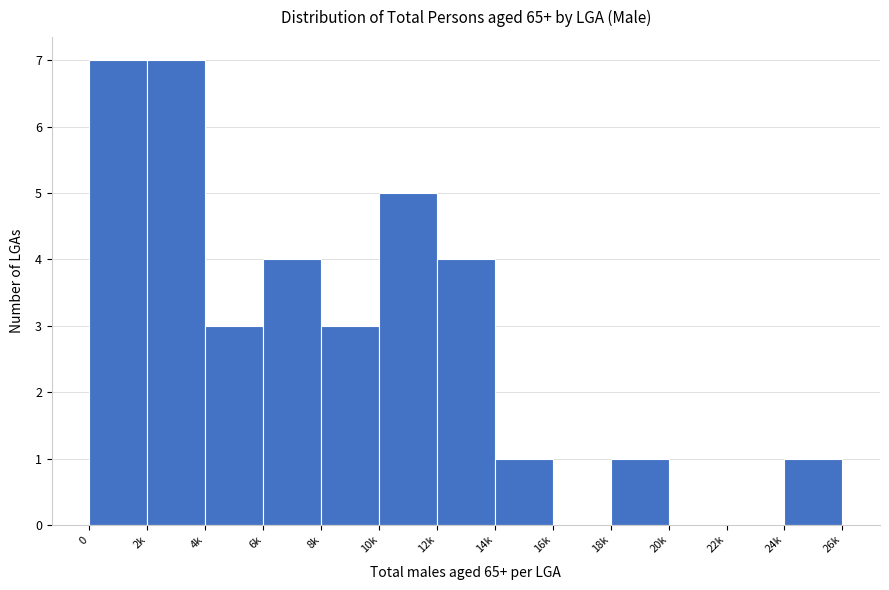

Reading left to right, list all the values displayed in this chart.

0=7	2k=7	4k=3	6k=4	8k=3	10k=5	12k=4	14k=1	16k=0	18k=1	20k=0	22k=0	24k=1